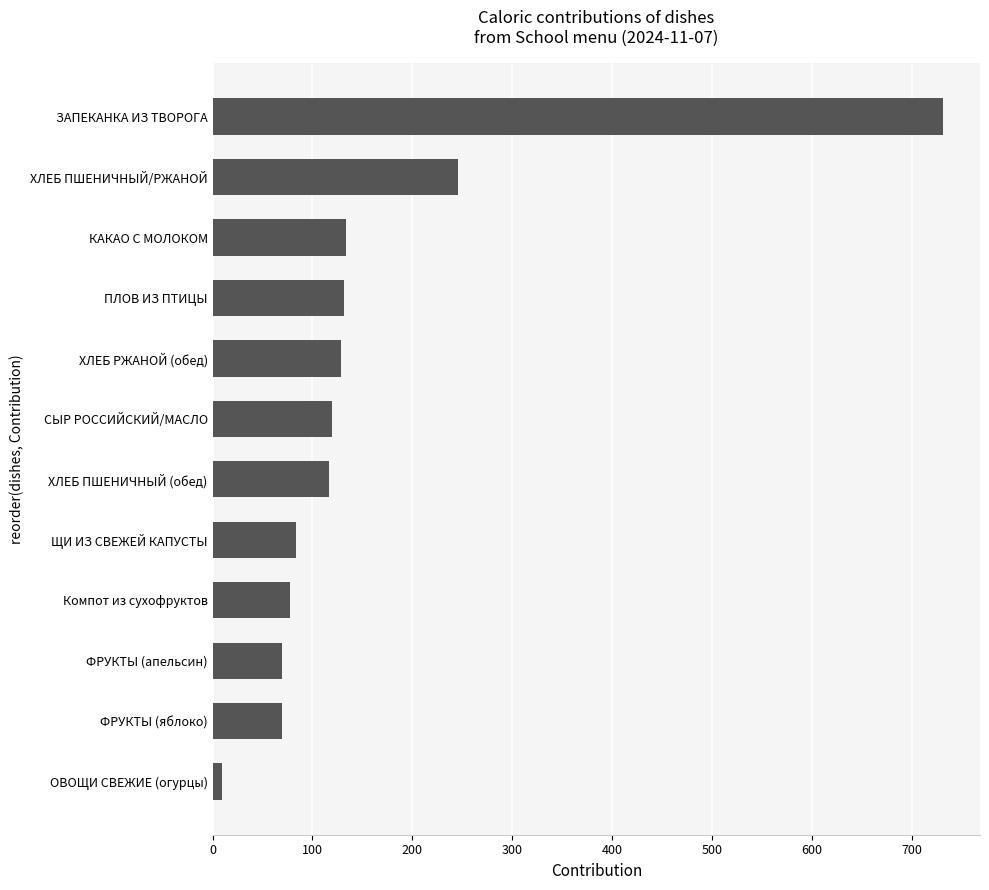

Where is the data nearest to the value 370?

ХЛЕБ ПШЕНИЧНЫЙ/РЖАНОЙ